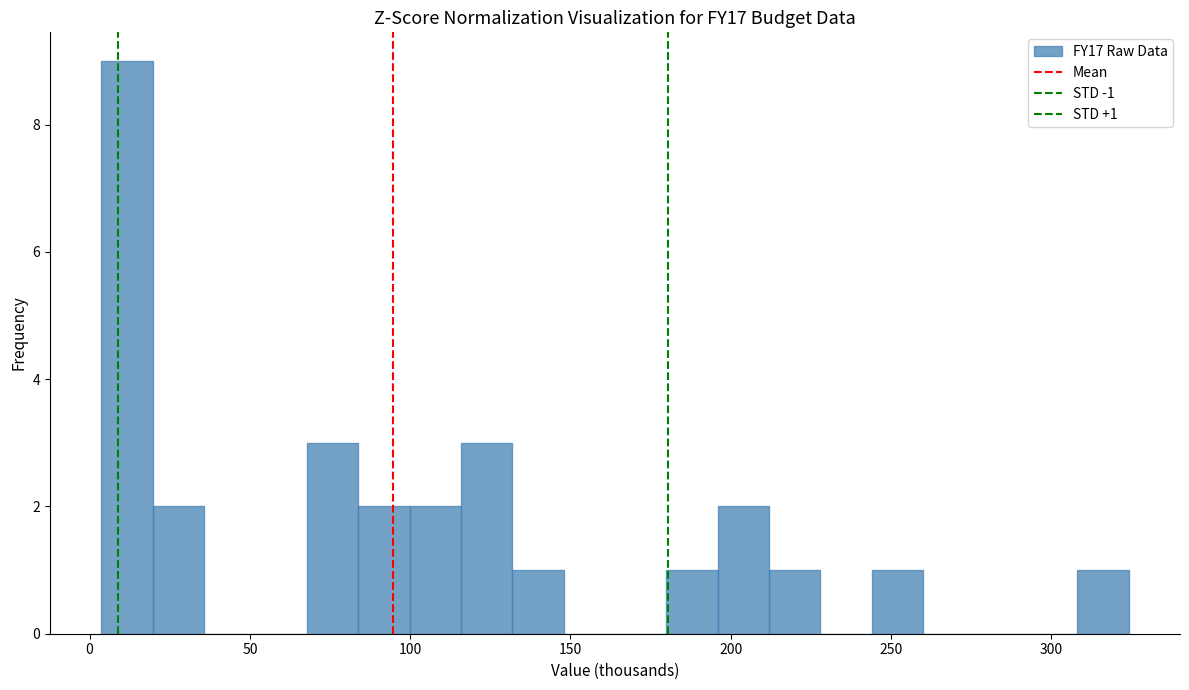

Around what value on the x-axis is the tallest bar? Give the approximate position of its centre, as read against the axis.

10